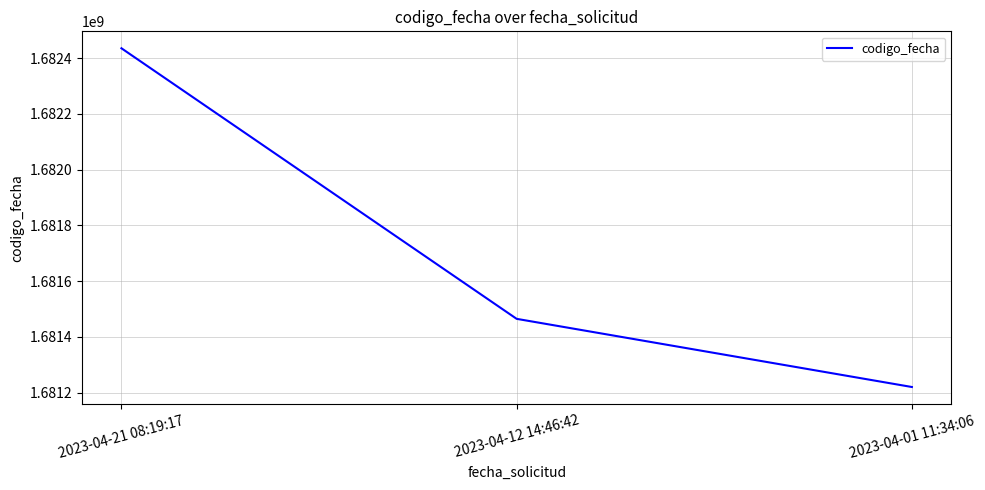

Is this an area chart (filled region under the line)?

No